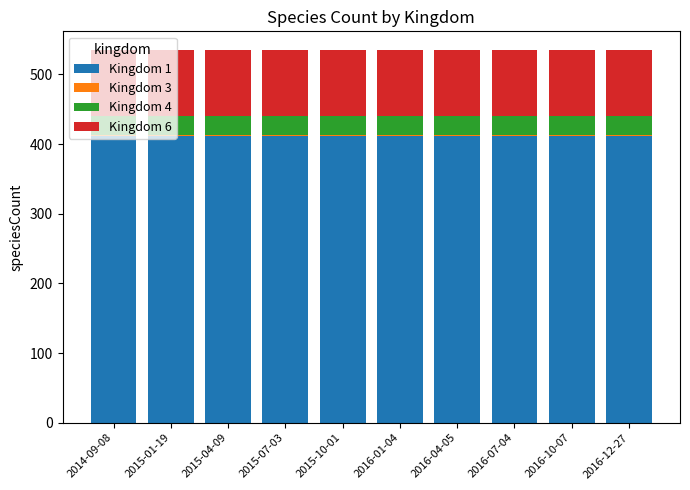

The value of Kingdom 1 at 2016-07-04 is 117. True or false?

False